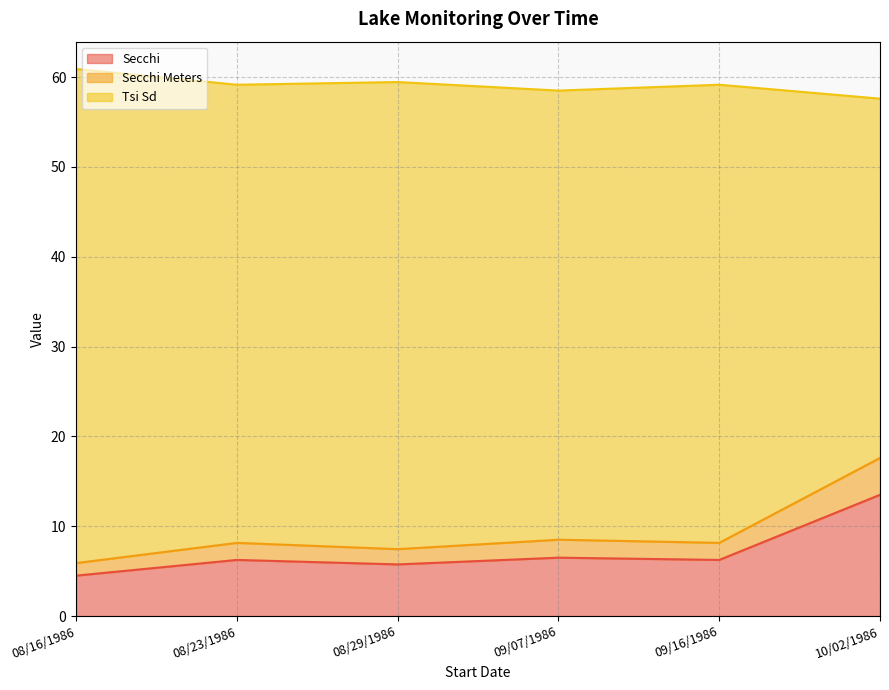

What is the label of the 6th point from the left?

10/02/1986